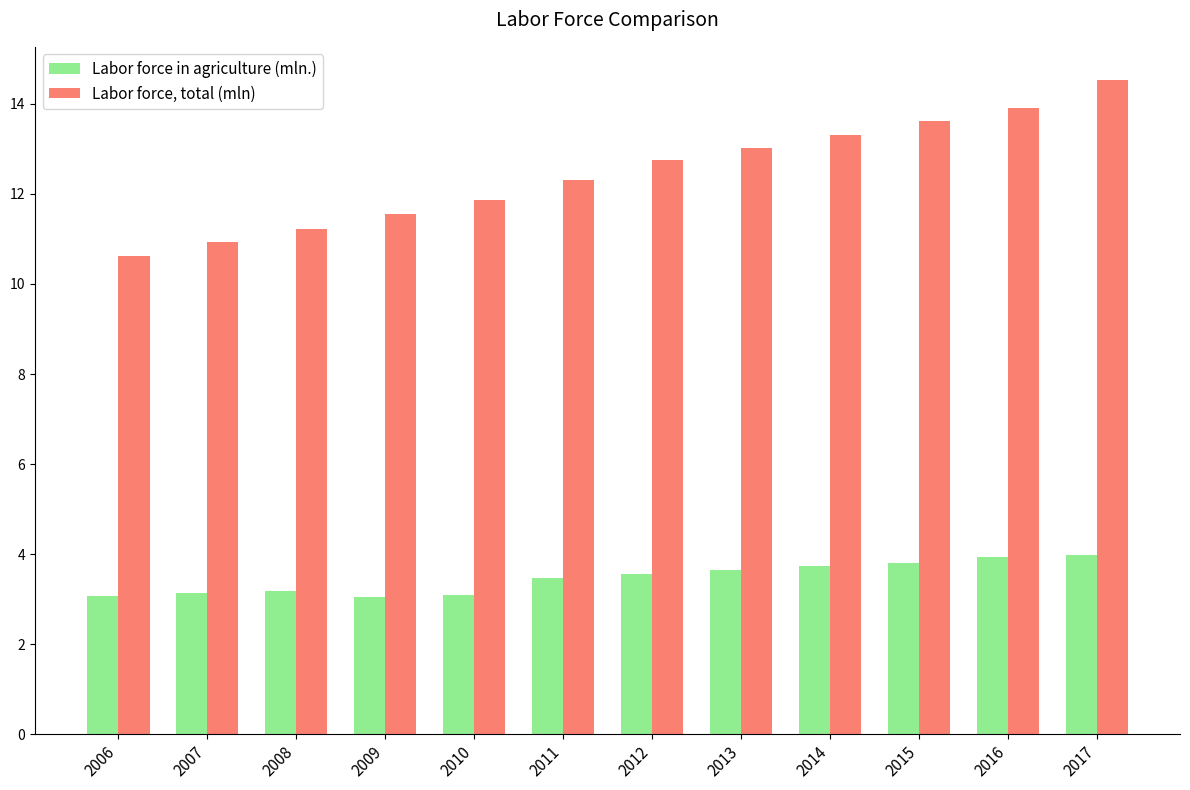

Does the chart contain any negative values?

No